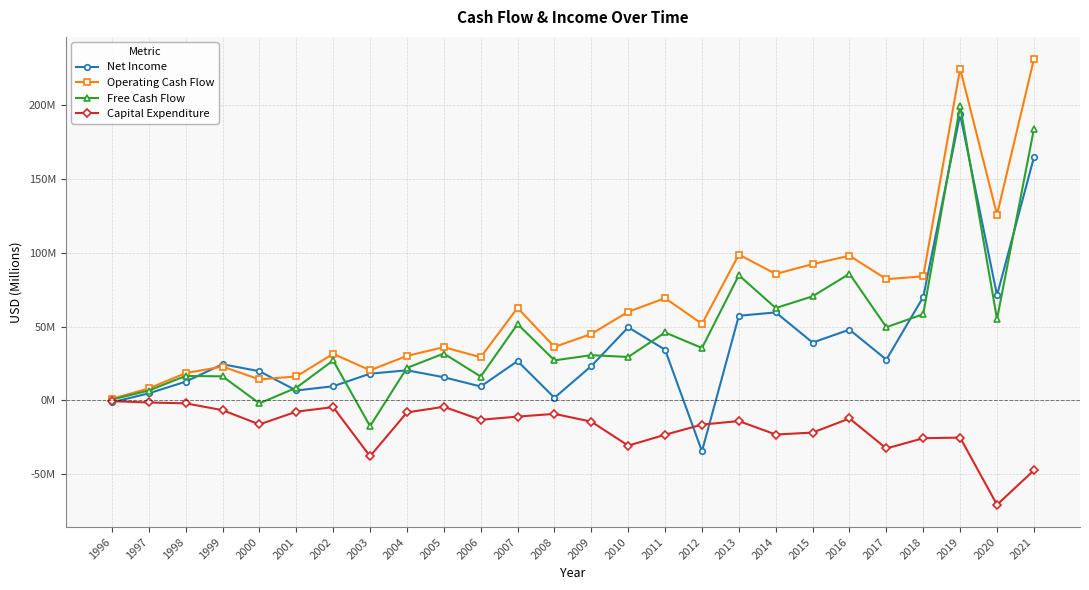

At which category is the sum across all series the highest?

2019